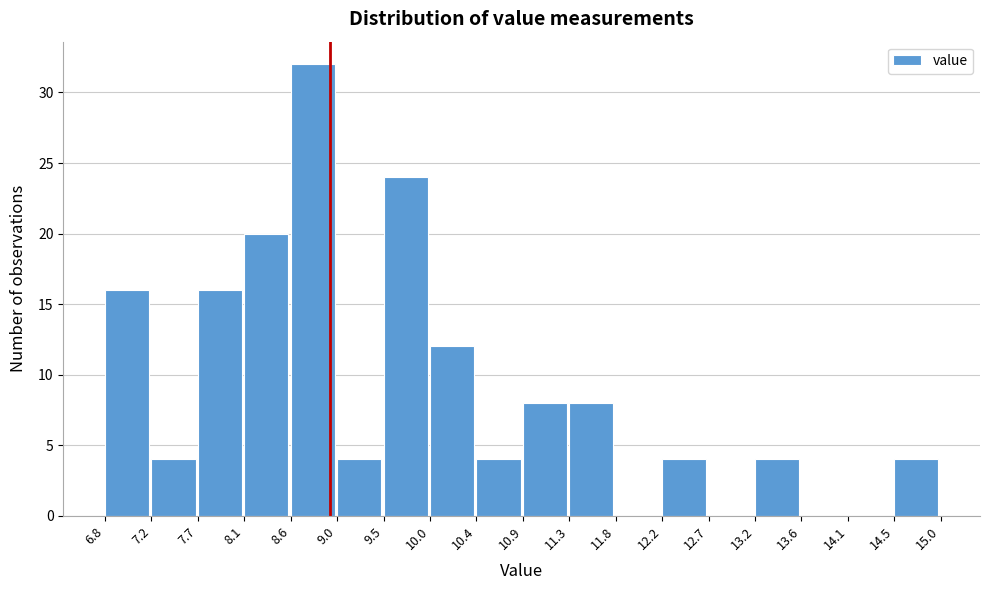

Reading left to right, transcribe all the data shown in this chart.

6.8=16	7.2=4	7.7=16	8.1=20	8.6=32	9.0=4	9.5=24	10.0=12	10.4=4	10.9=8	11.3=8	11.8=0	12.2=4	12.7=0	13.2=4	13.6=0	14.1=0	14.5=4